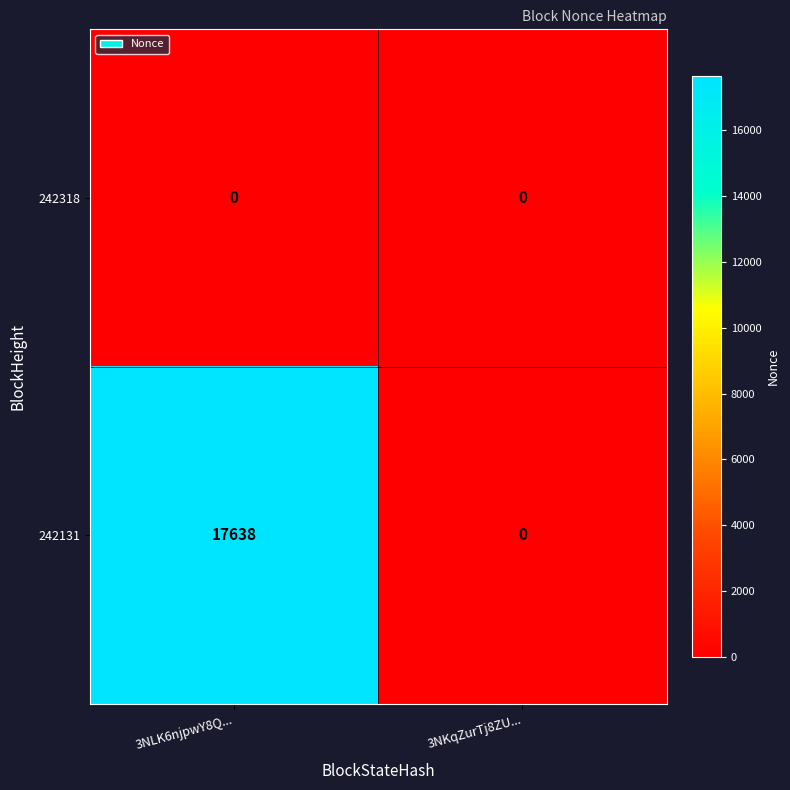

Which series changed the most between 3NLK6njpwY8Q... and 3NKqZurTj8ZU...?

242131